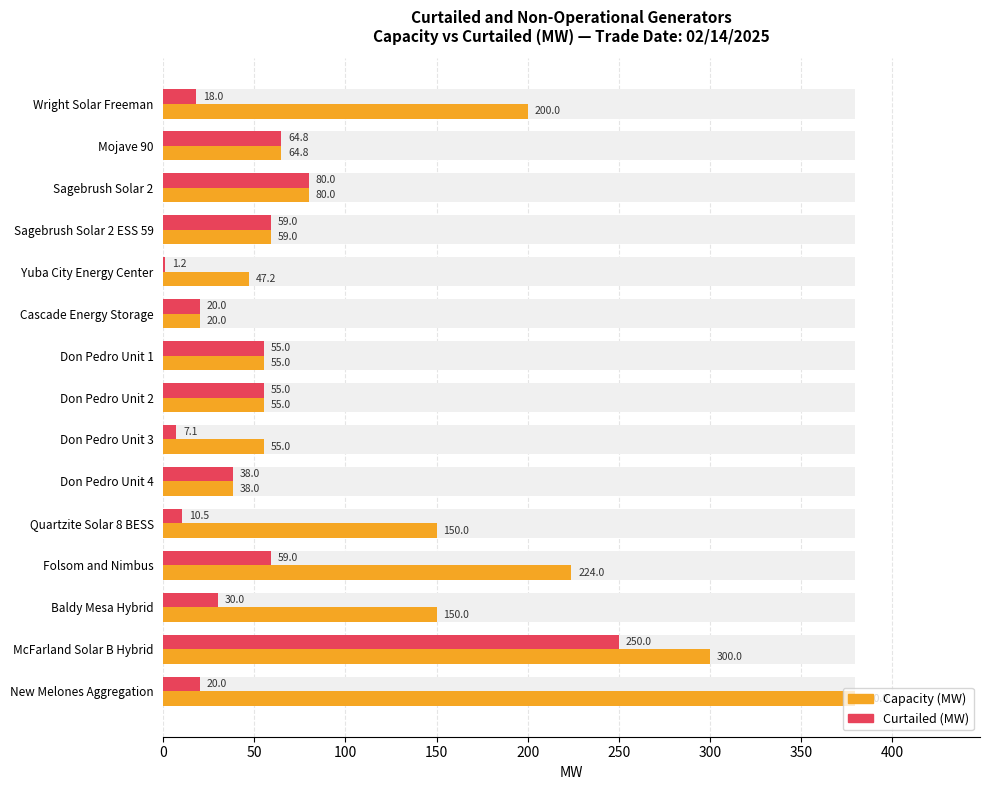

Which series has the largest total across all categories?

Capacity (MW)